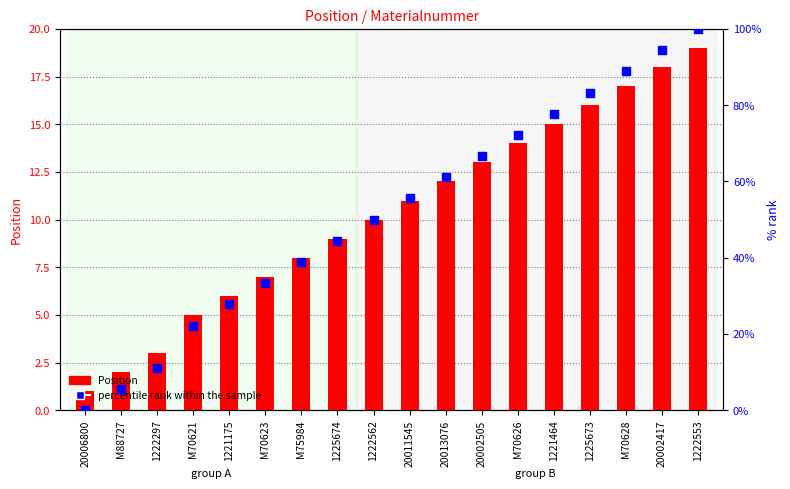

Which series contains the lowest Y value?

percentile rank within the sample